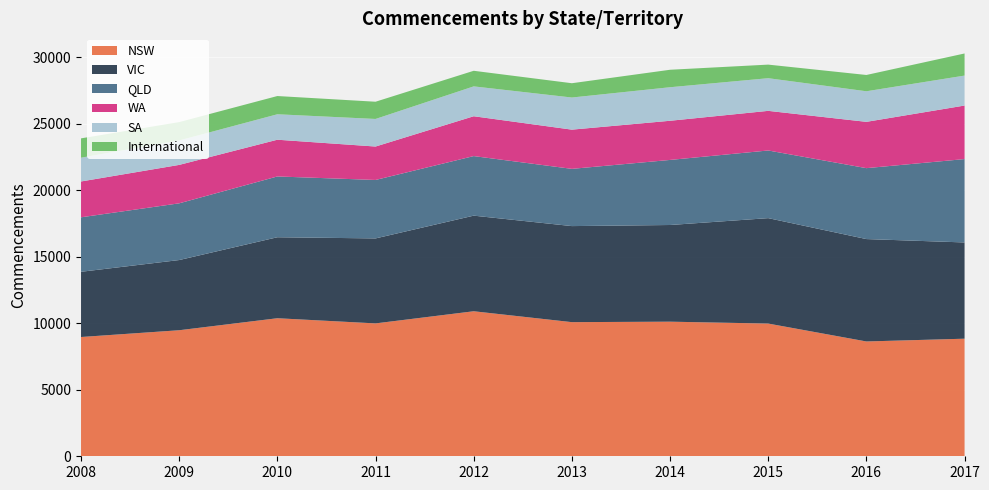

Reading left to right, extract all data points from this chart.

NSW: 8963	9472	10374	9986	10898	10080	10115	9973	8628	8836
VIC: 4901	5275	6086	6386	7185	7218	7265	7923	7695	7233
QLD: 4095	4262	4568	4392	4476	4301	4890	5084	5329	6265
WA: 2692	2888	2761	2513	2994	2947	2943	2978	3480	4023
SA: 1786	1836	1913	2072	2244	2414	2520	2454	2298	2252
International: 1454	1381	1370	1295	1172	1074	1313	1021	1224	1661